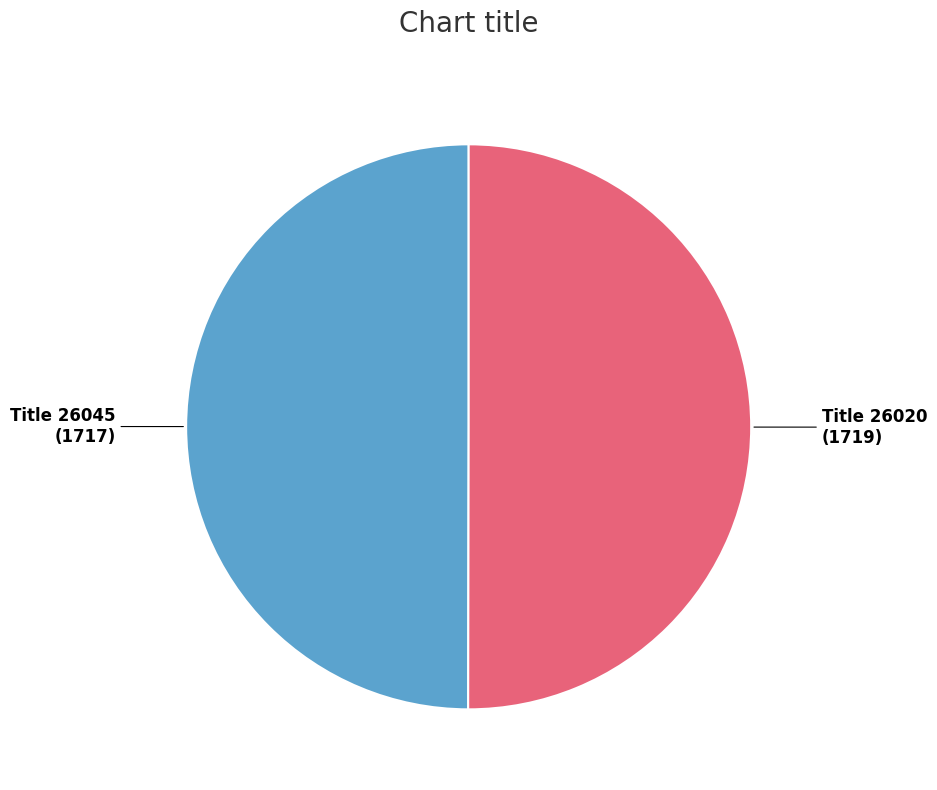

Approximately how many times larger is the value at Title 26045 (1717) compared to Title 26020 (1719)?

1.0